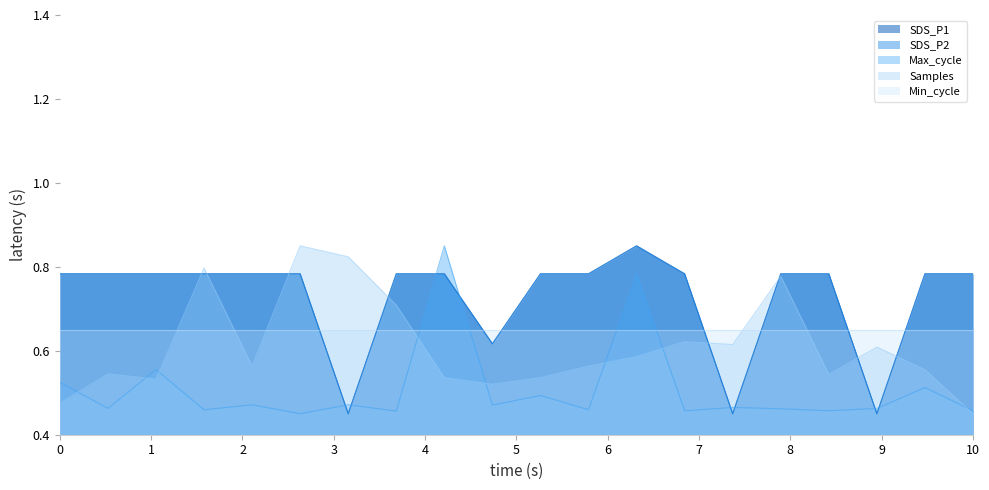

What is the minimum value shown in the chart?

0.5